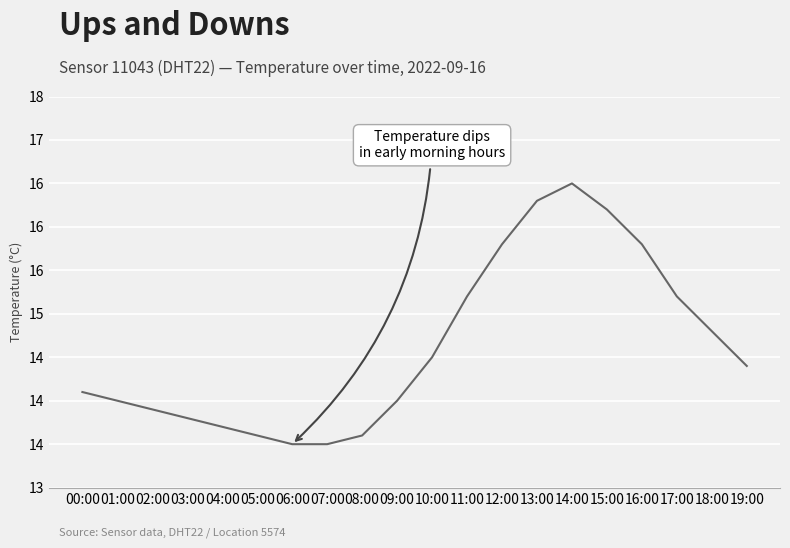

What is the maximum value shown in the chart?

16.5